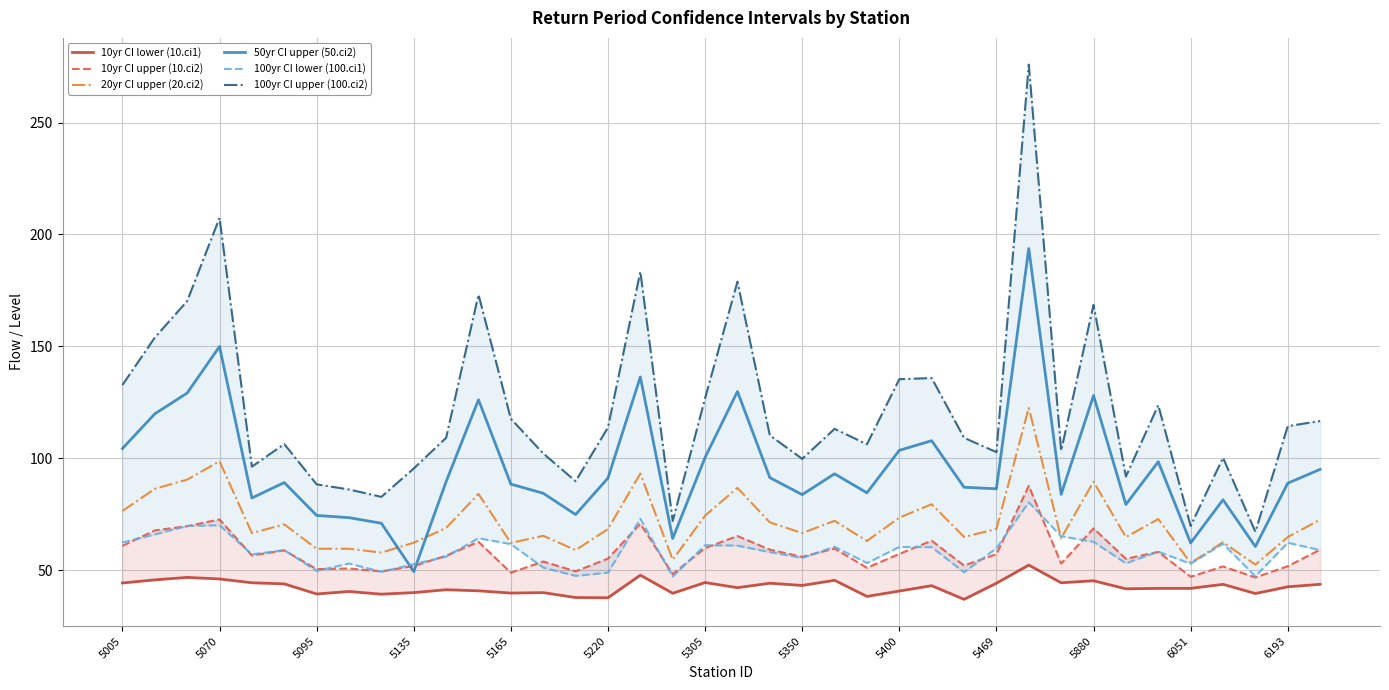

What are all the series names shown in the legend?

10yr CI lower (10.ci1), 10yr CI upper (10.ci2), 20yr CI upper (20.ci2), 50yr CI upper (50.ci2), 100yr CI lower (100.ci1), 100yr CI upper (100.ci2)